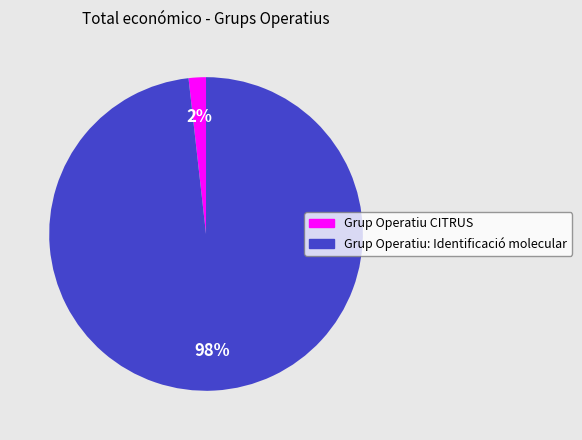

Which has a higher value, Grup Operatiu: Identificació molecular or Grup Operatiu CITRUS?

Grup Operatiu: Identificació molecular